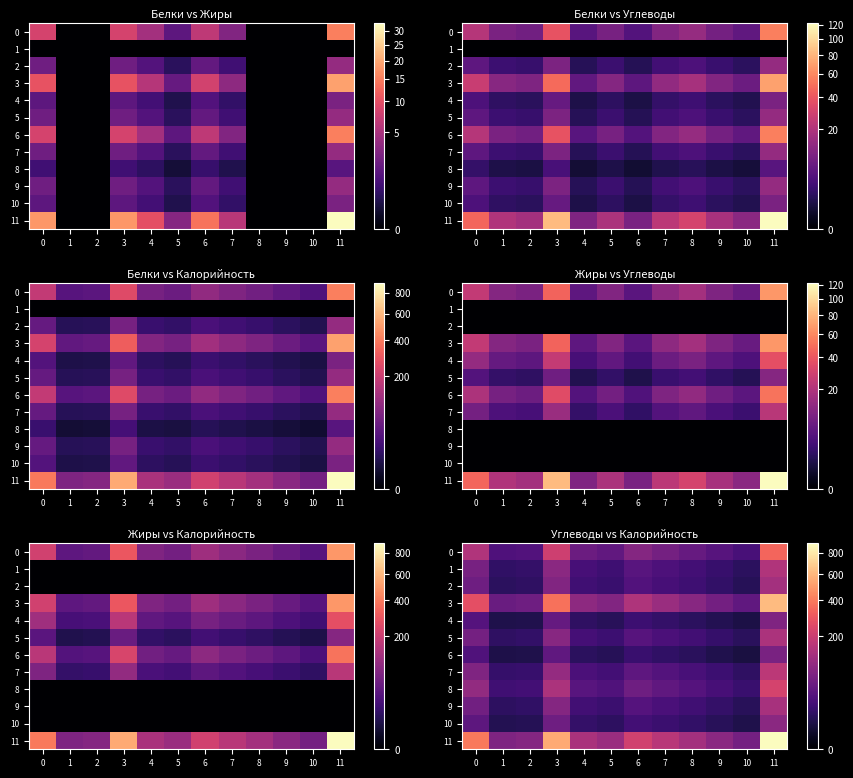

What is the average value of the 6 series?

17.8